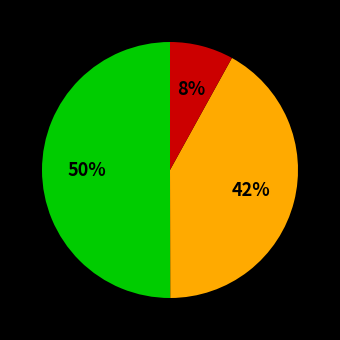

To the nearest percent, what is the difference between the largest and smallest slice percentages?

42%